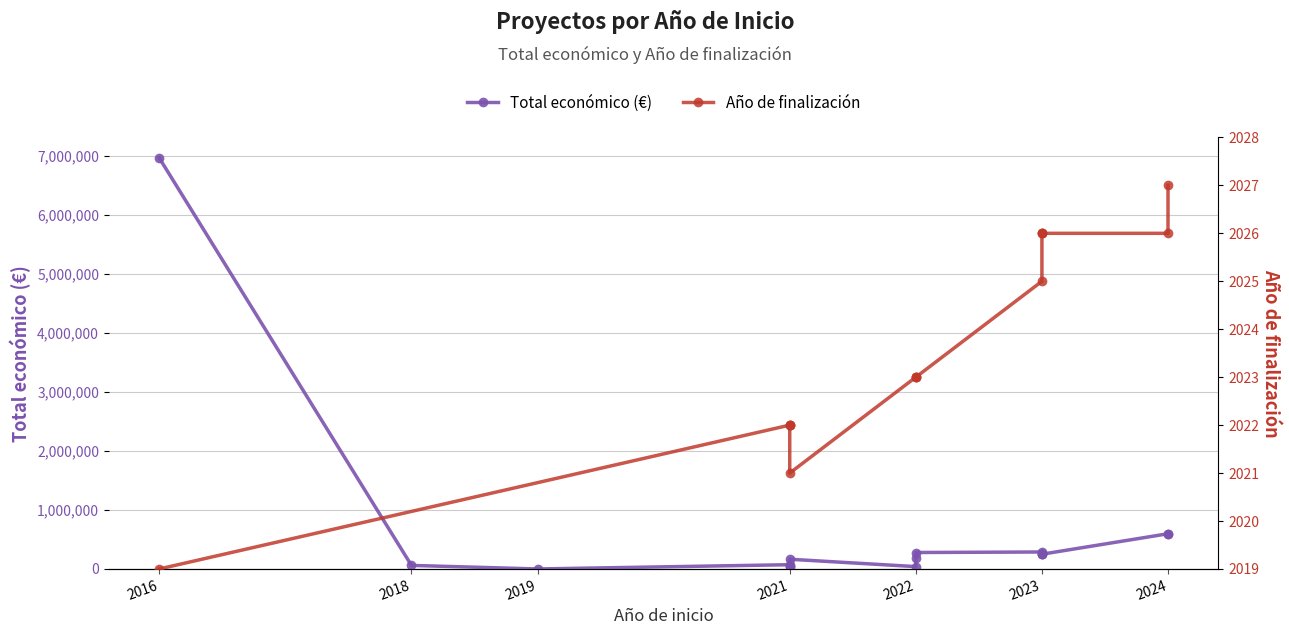

True or false: the data shows 250000 at 2023.

True